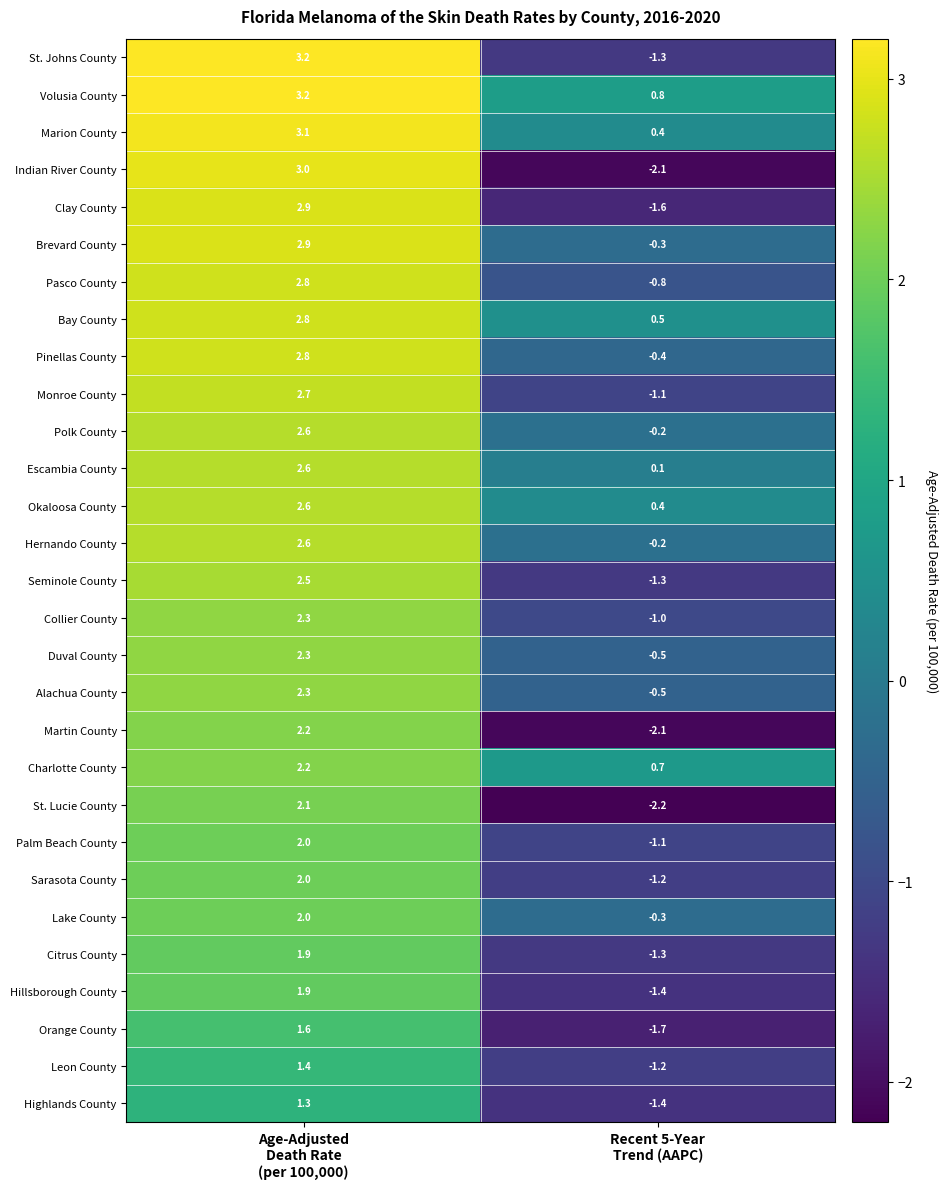

What is the difference between the maximum and minimum values in the Monroe County series?

3.8